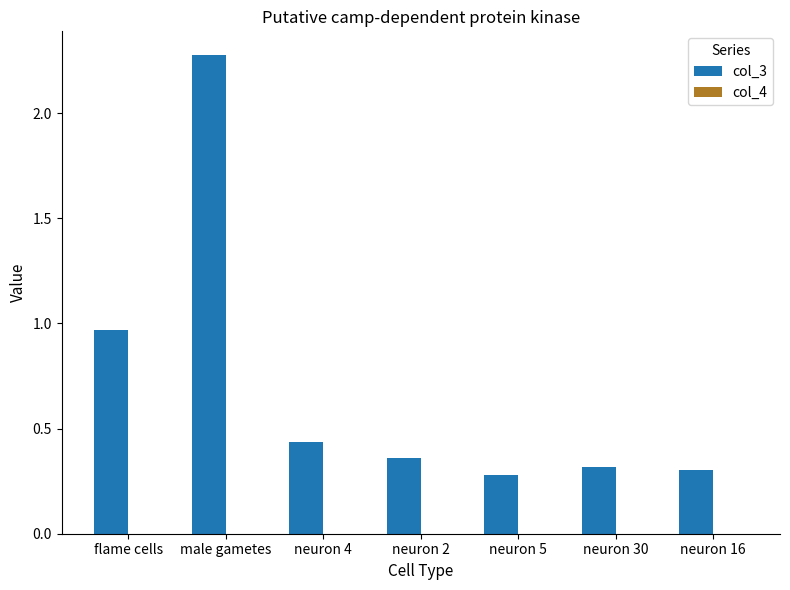

What is the sum of all col_3 values?

4.9